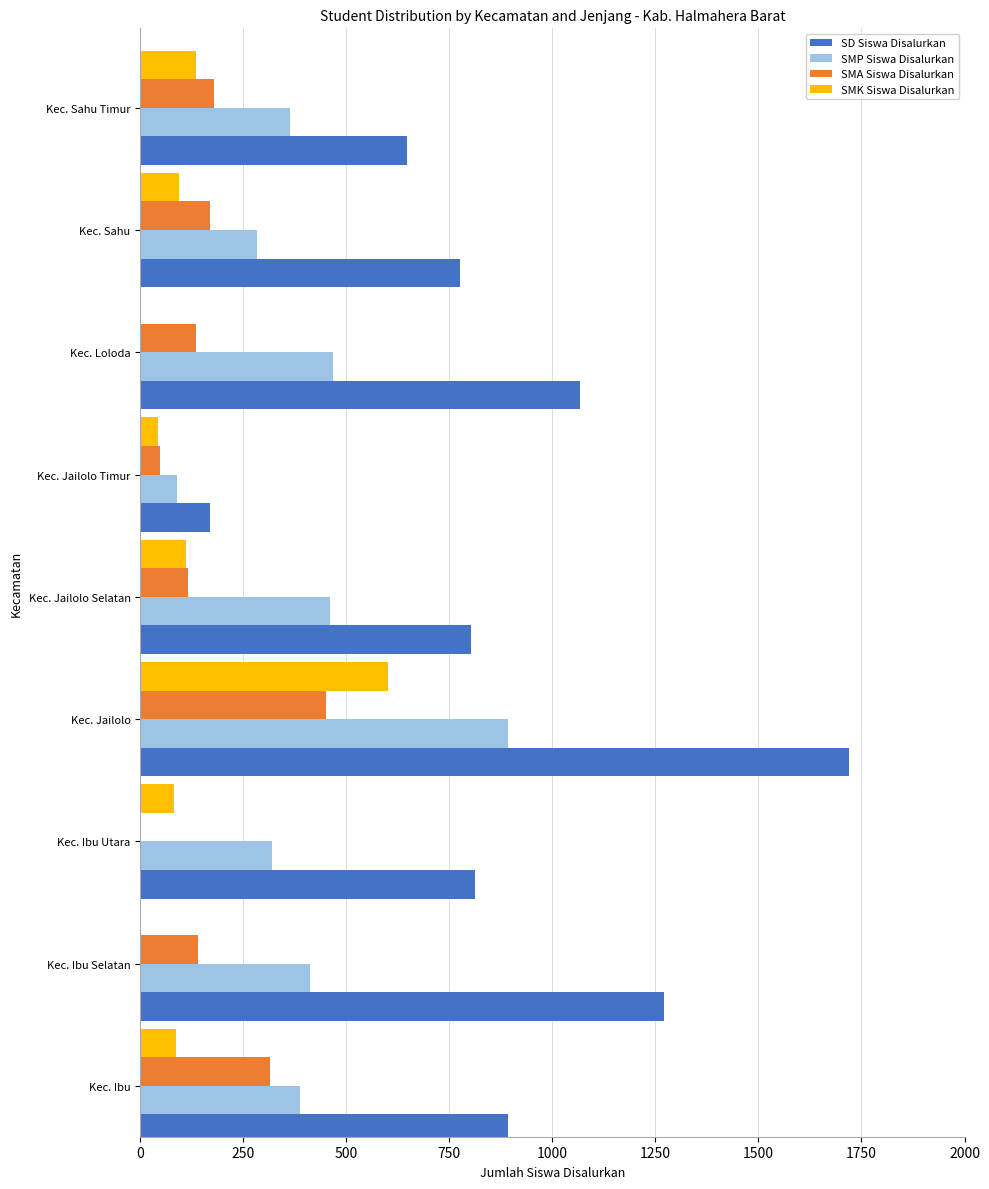

What is the sum of the SMK Siswa Disalurkan values at Kec. Loloda and Kec. Ibu Utara?

81